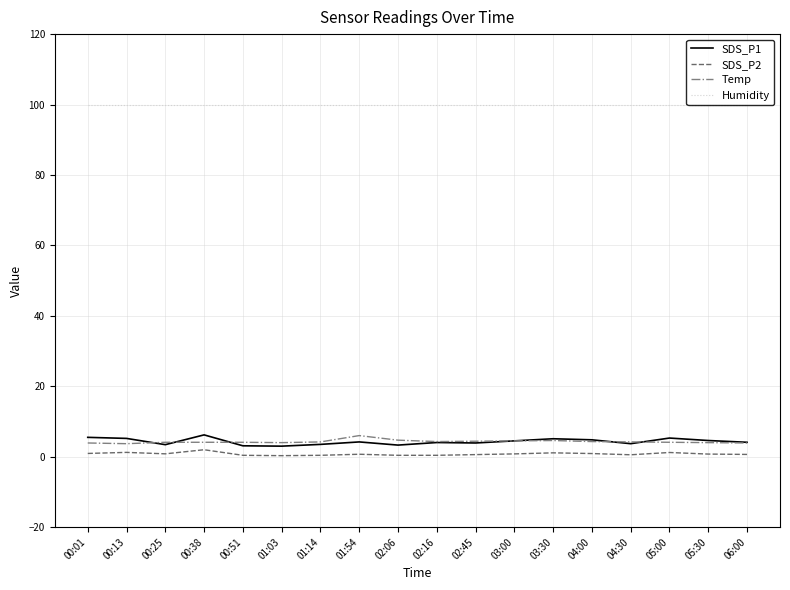

Is it true that SDS_P1 equals 4.2 at 01:54?

True